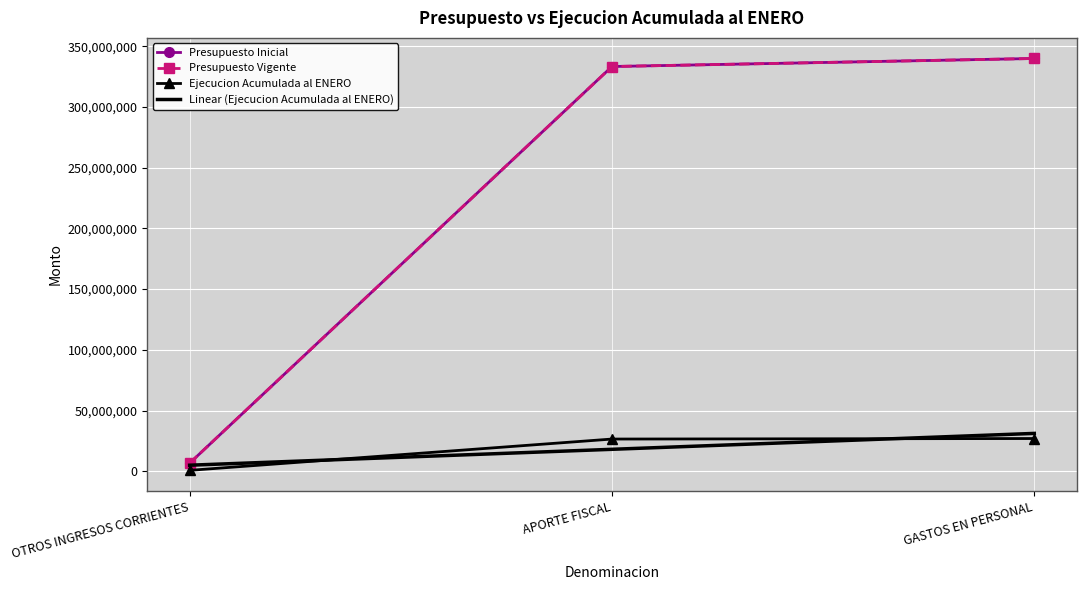

Where is Linear (Ejecucion Acumulada al ENERO) nearest to the value 18041440?

APORTE FISCAL